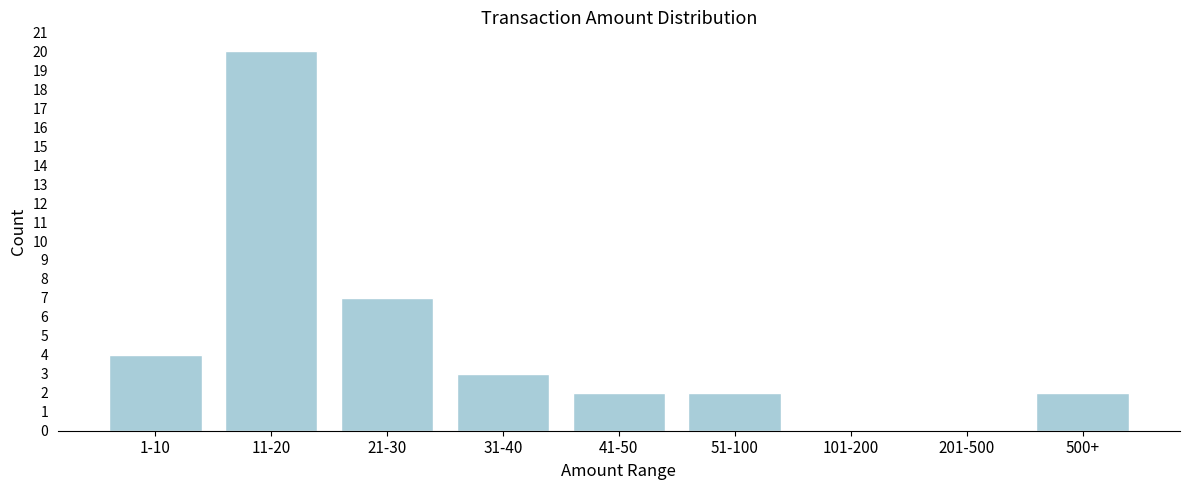

Reading left to right, extract all data points from this chart.

1-10=4	11-20=20	21-30=7	31-40=3	41-50=2	51-100=2	101-200=0	201-500=0	500+=2